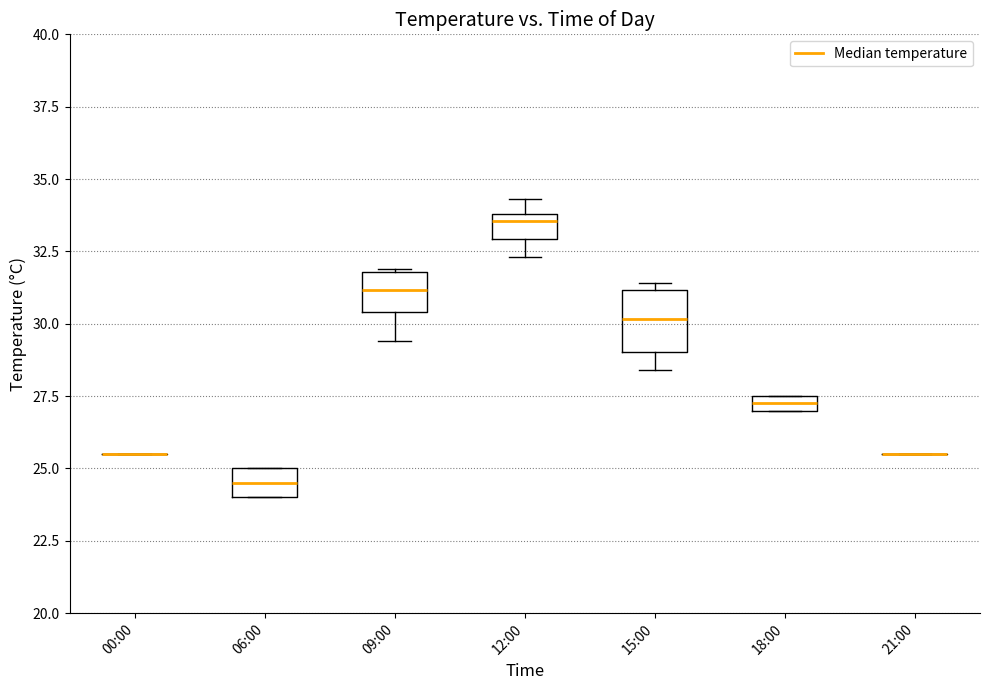

Where is the upper edge of the box for 18:00 on the y-axis? The values are not printed on the chart, so give them approximately, as read against the axis.

27.5